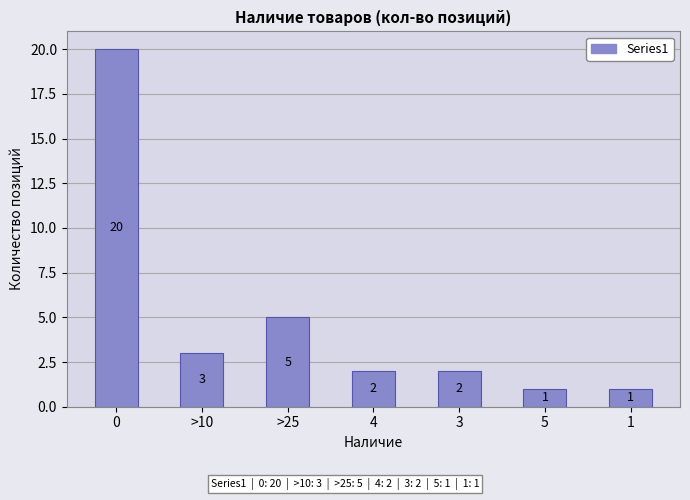

Where is the data nearest to the value 10?

>25